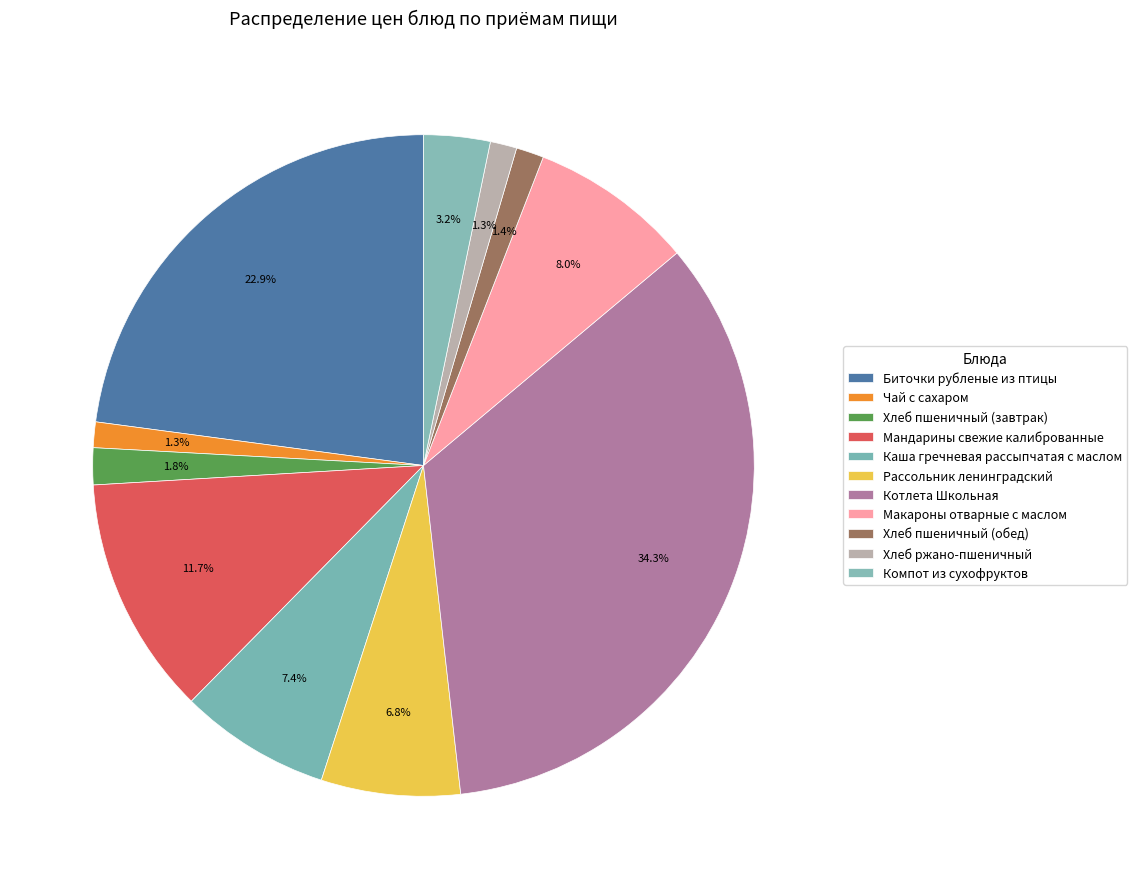

Does Макароны отварные с маслом represent more than half of the total?

No